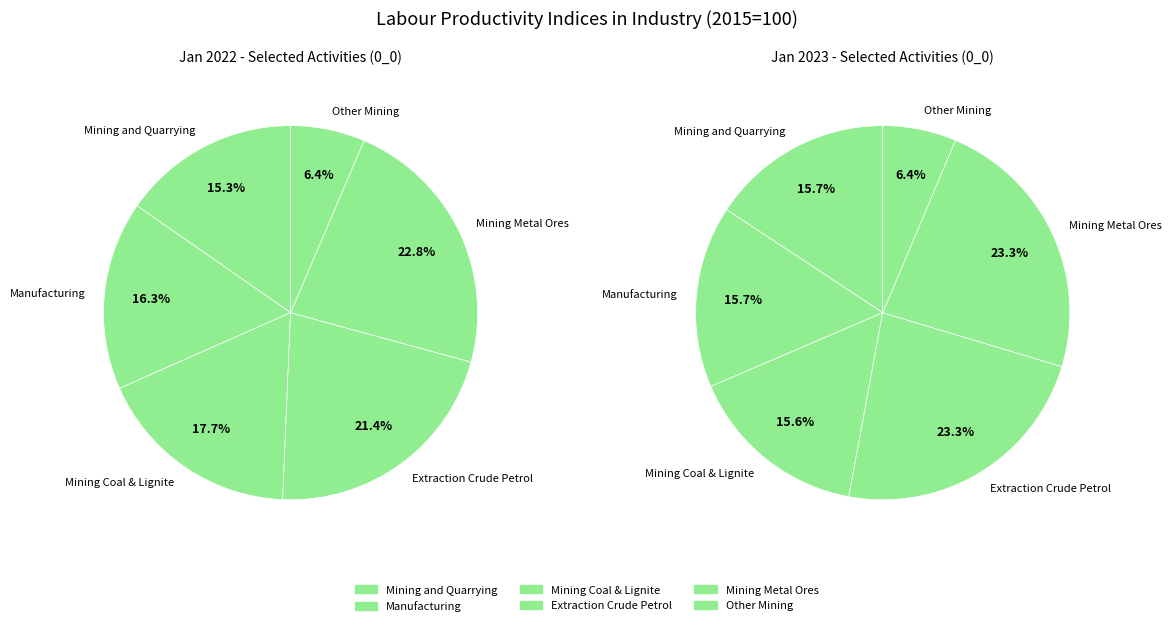

How many slices are in this pie chart?

12